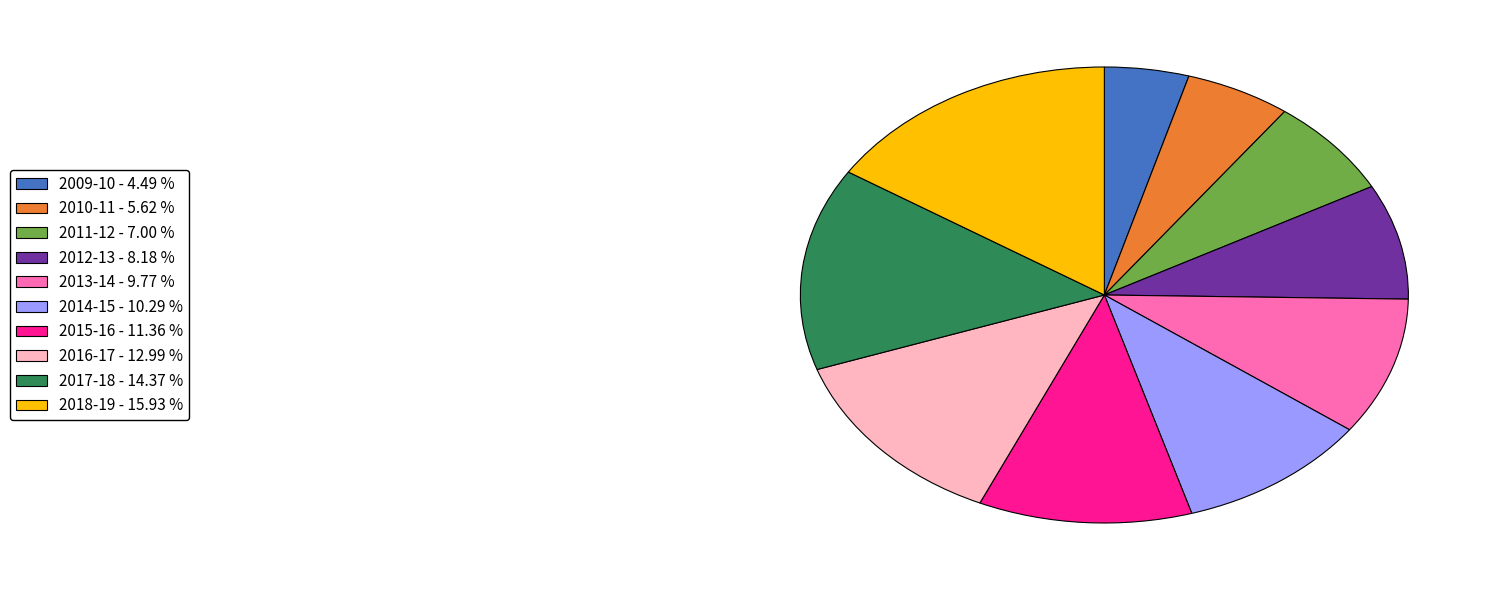

The 2018-19 slice represents 29% of the pie. True or false?

False